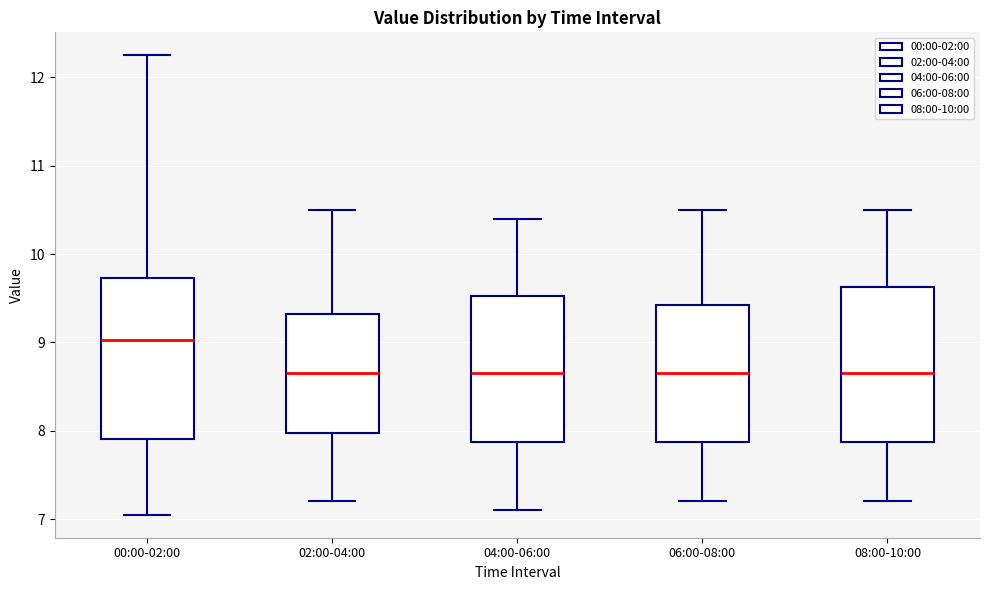

Where does the lower whisker of the box for 04:00-06:00 end on the y-axis? The values are not printed on the chart, so give them approximately, as read against the axis.

7.1